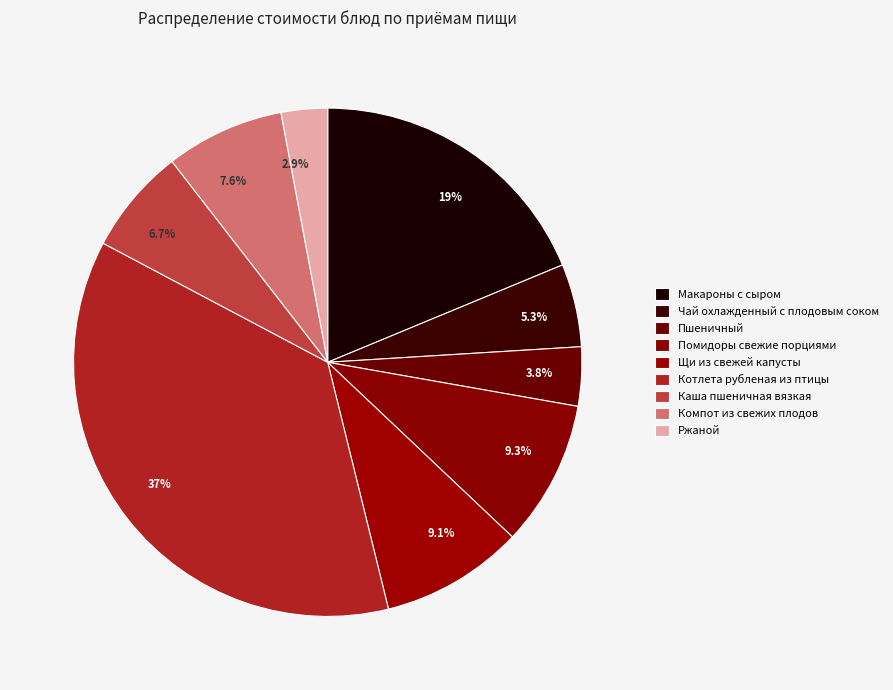

To the nearest percent, what portion does Компот из свежих плодов represent?

8%